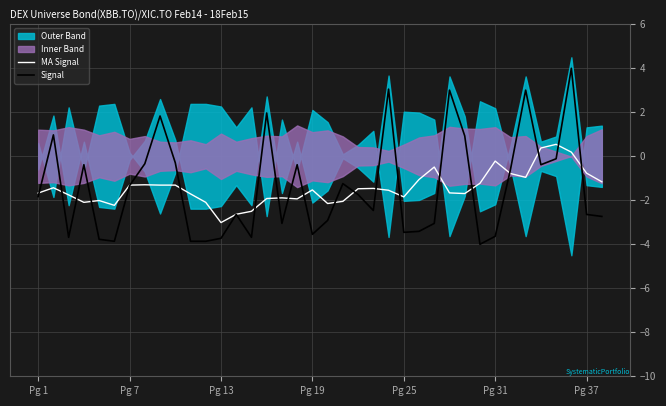

What value does the MA Signal series have at Pg 7?

-1.3